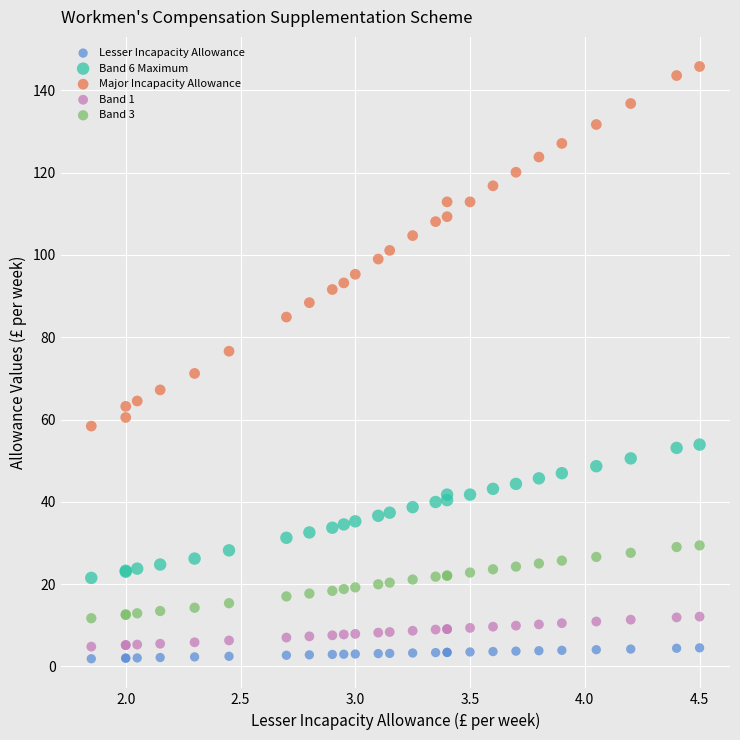

Across all series, what Y value is closest to 73?

71.2